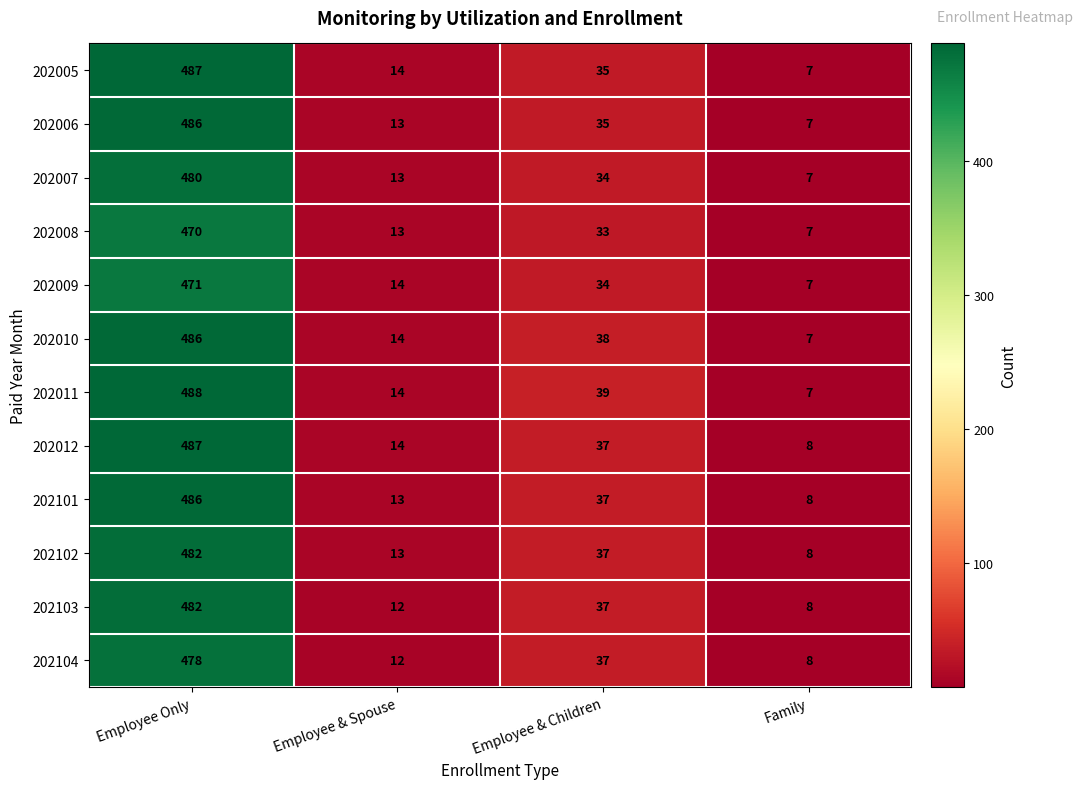

What is the sum of the 202011 values at Employee & Children and Family?

46